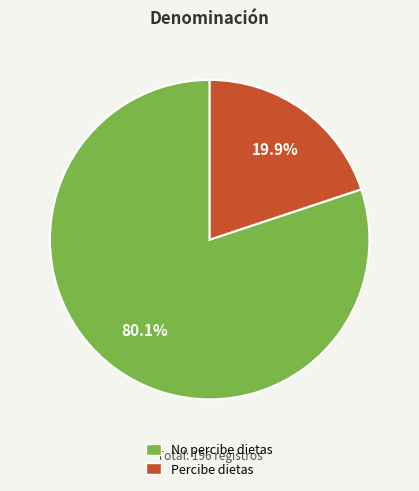

To the nearest percent, what is the average slice percentage?

50%